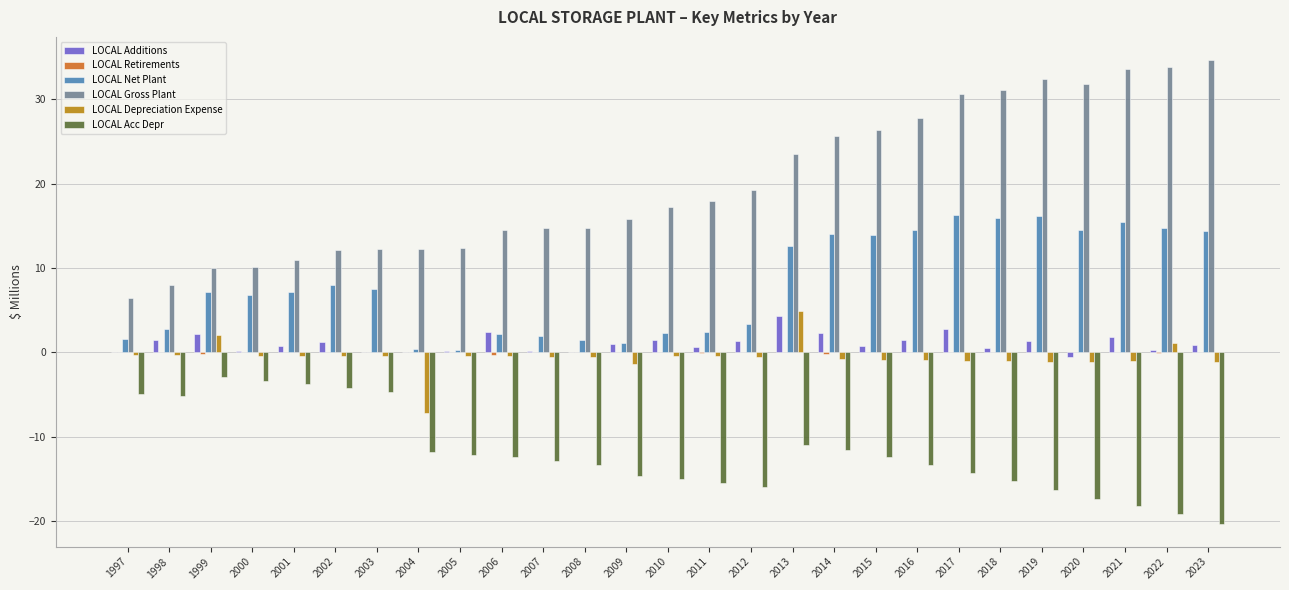

Is the value of LOCAL Additions at 2017 greater than the value of LOCAL Depreciation Expense at 2000?

Yes